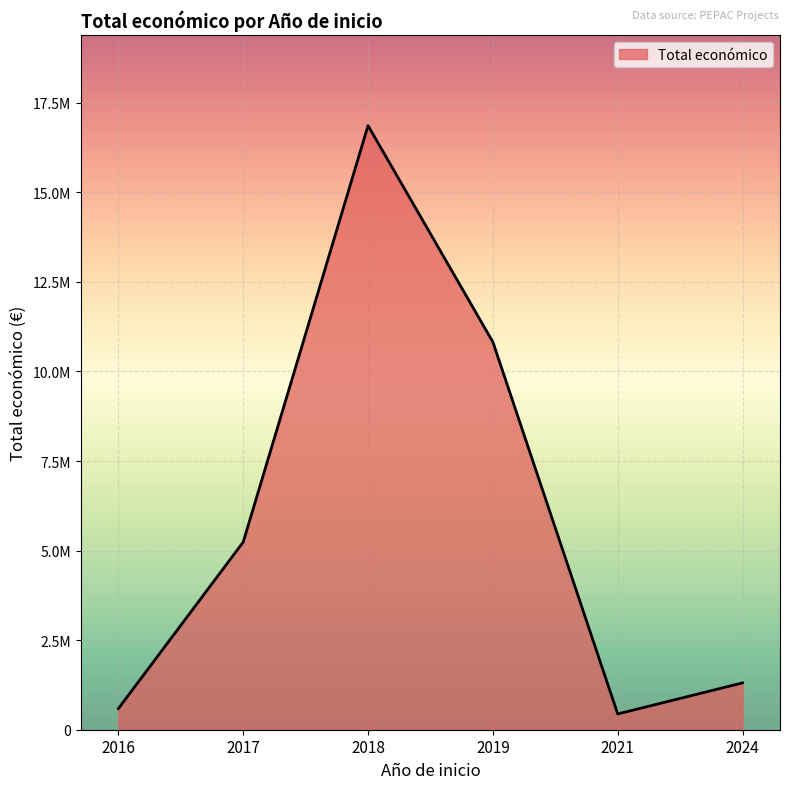

Is this an area chart (filled region under the line)?

Yes